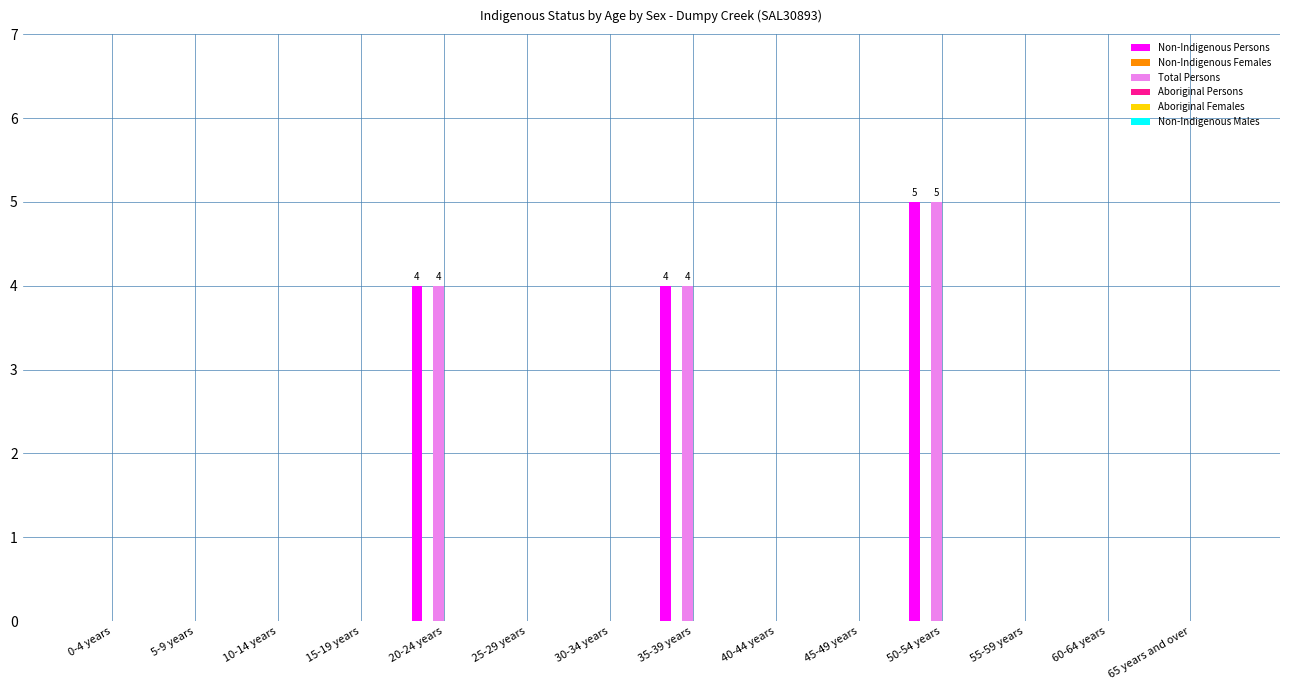

Is it true that Non-Indigenous Persons equals 3 at 40-44 years?

False